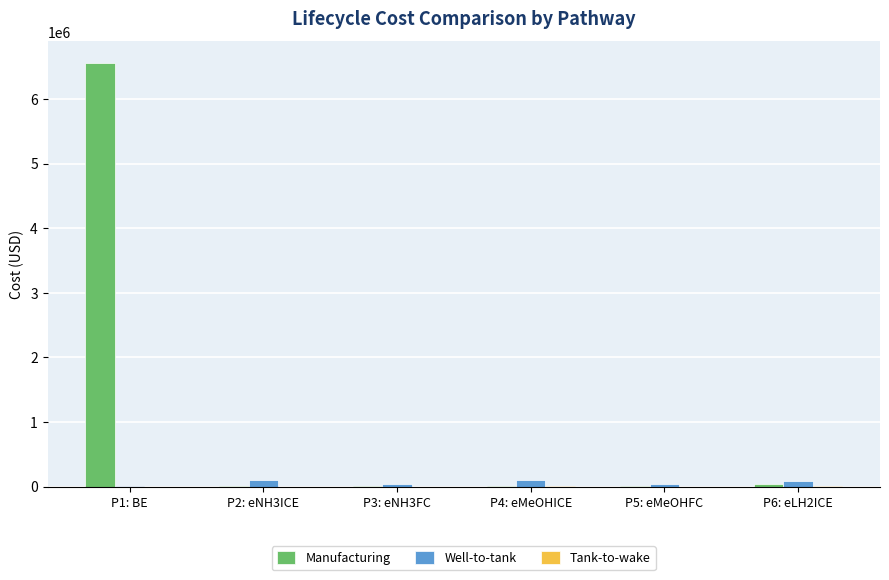

Which series has the largest total across all categories?

Manufacturing